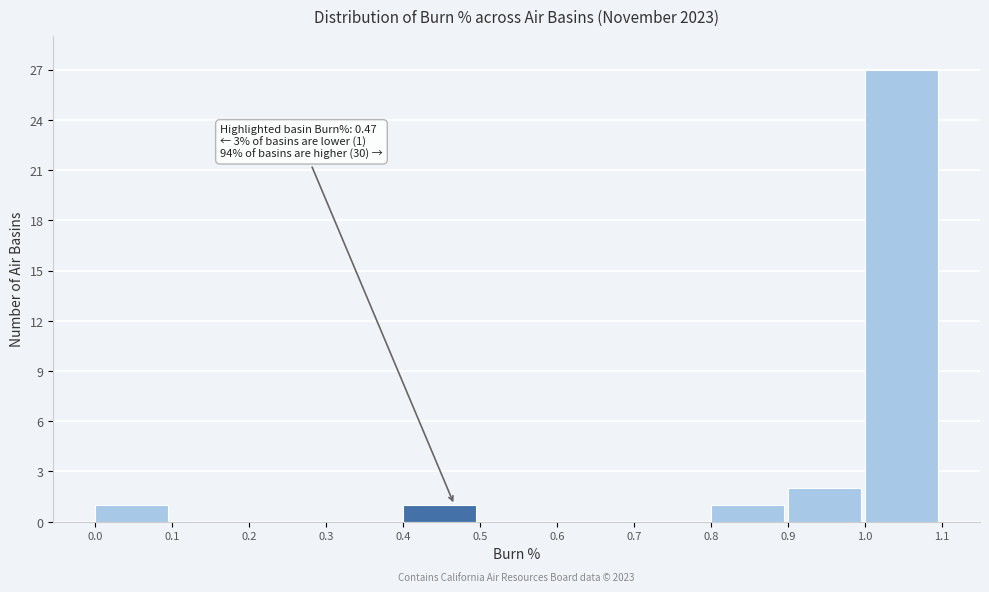

Over which range of the x-axis is the bar tallest?

1.0 to 1.1